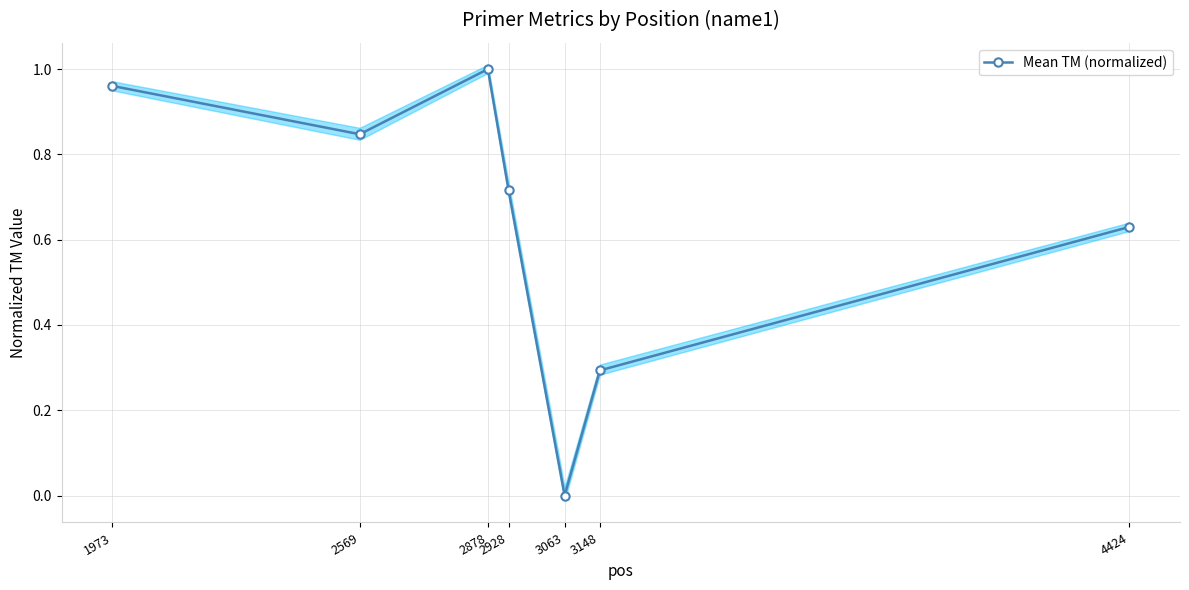

Reading left to right, list all the values displayed in this chart.

1.0	0.8	1.0	0.7	0.0	0.3	0.6